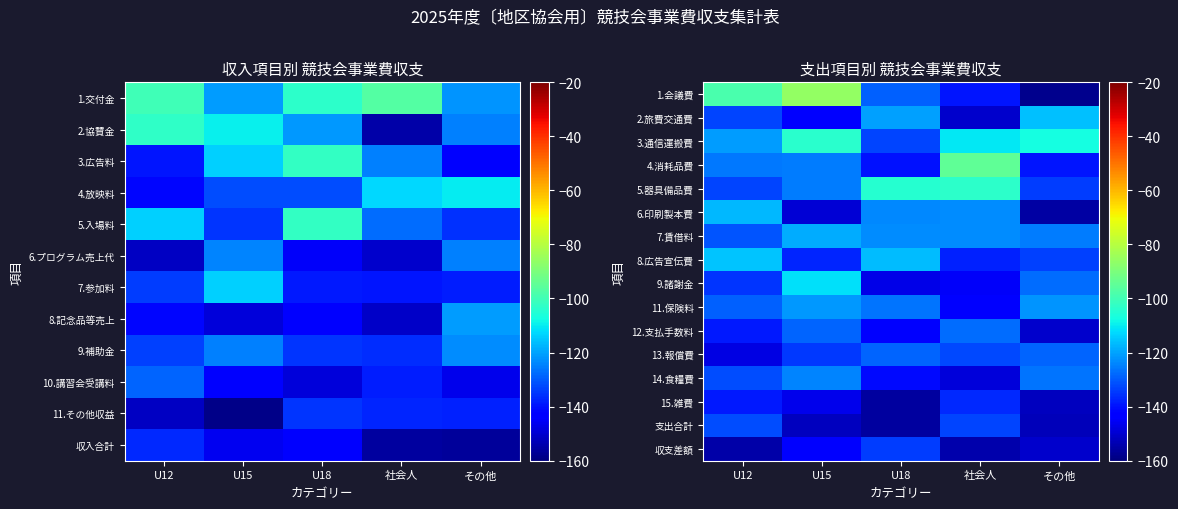

What is the sum of all 14.食糧費 values?

-671.9